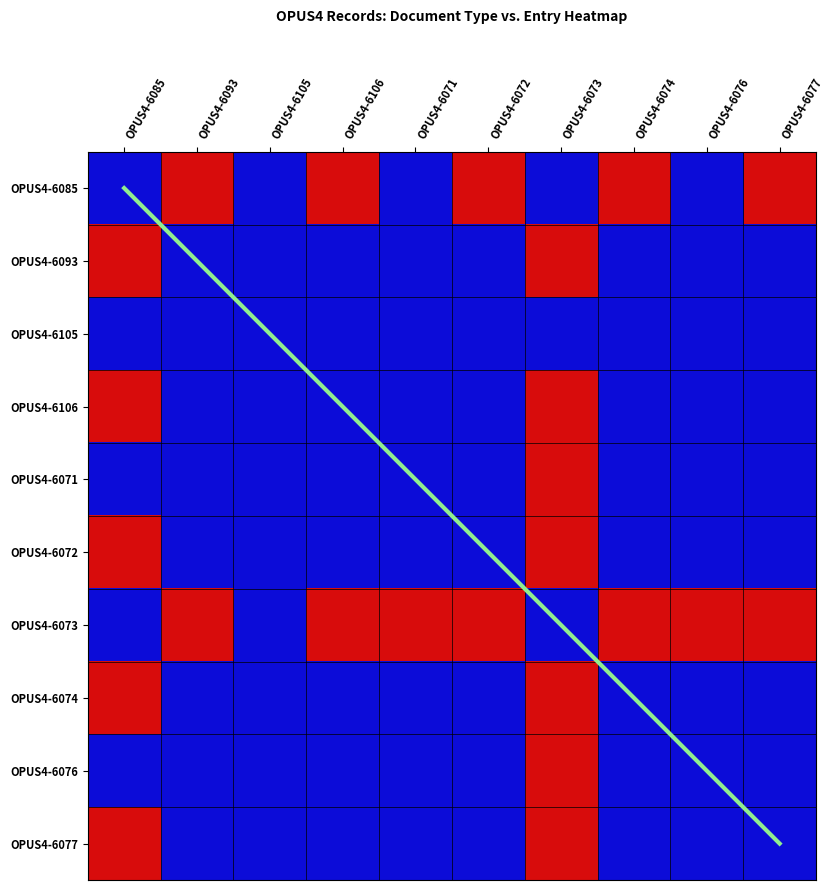

What is the spread (max minus min) of values at OPUS4-6085?

2.0